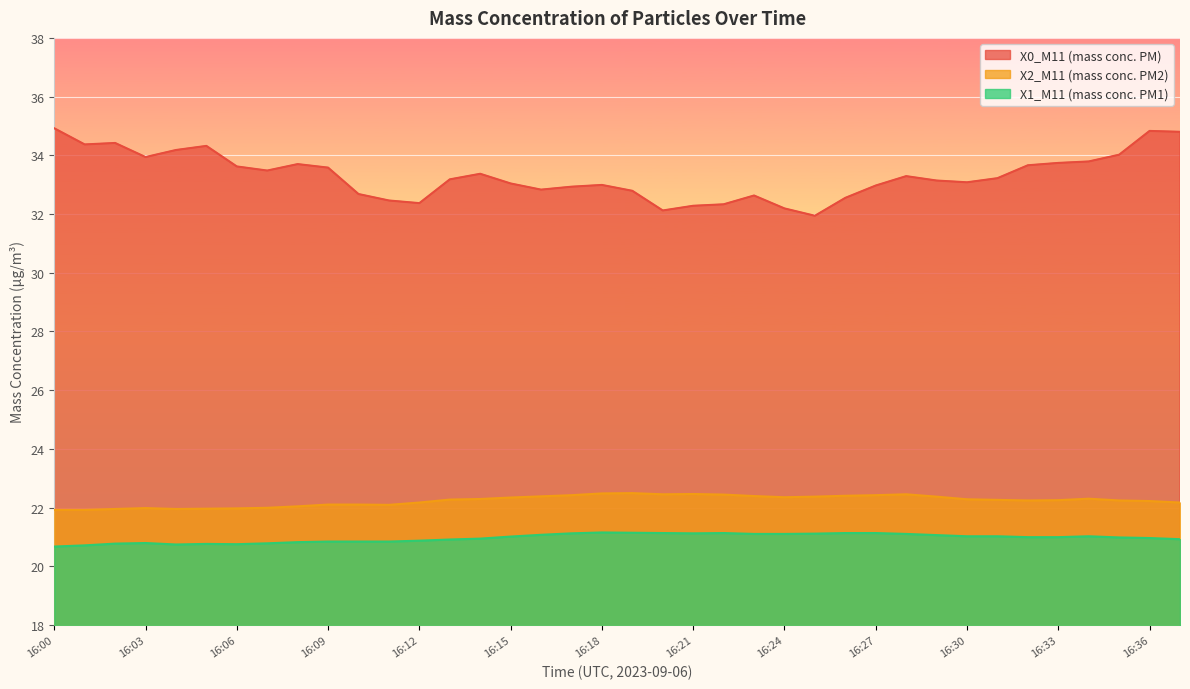

What are all the series names shown in the legend?

X0_M11 (mass conc. PM), X2_M11 (mass conc. PM2), X1_M11 (mass conc. PM1)